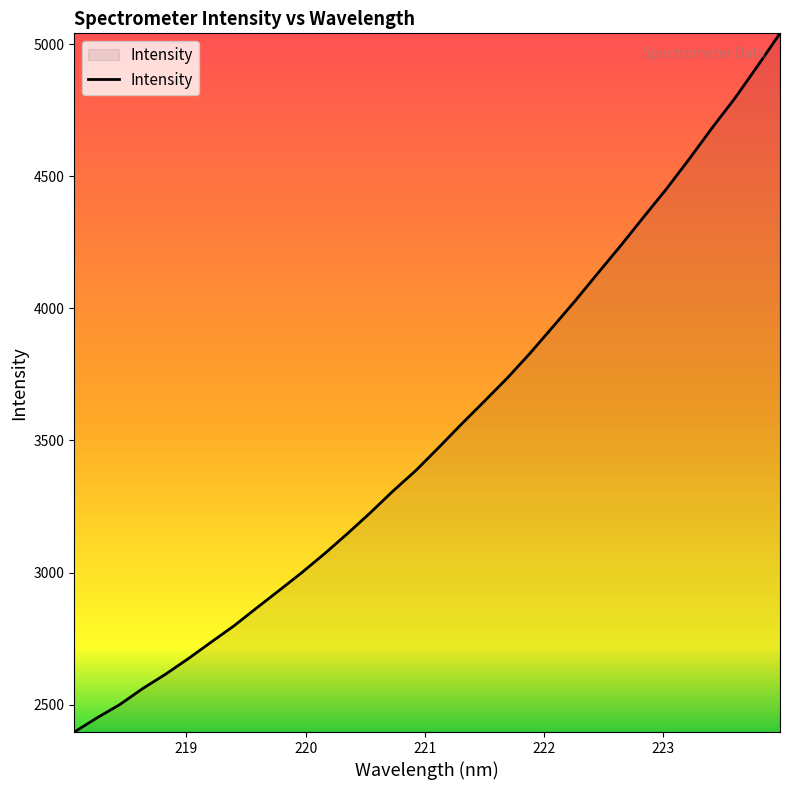

What is the minimum value shown in the chart?

2396.4